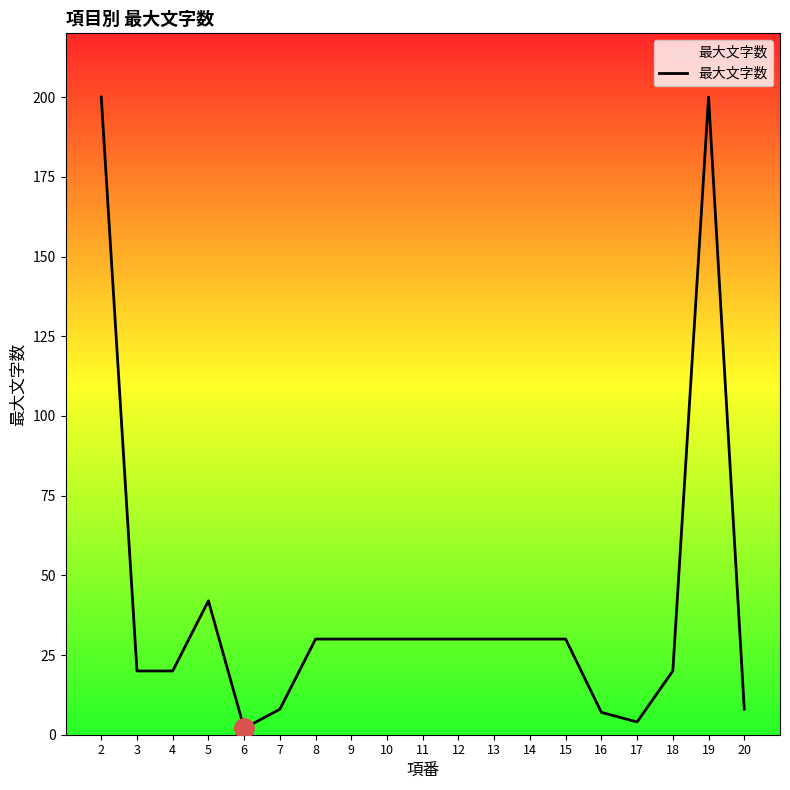

The value at 8 is 30. True or false?

True